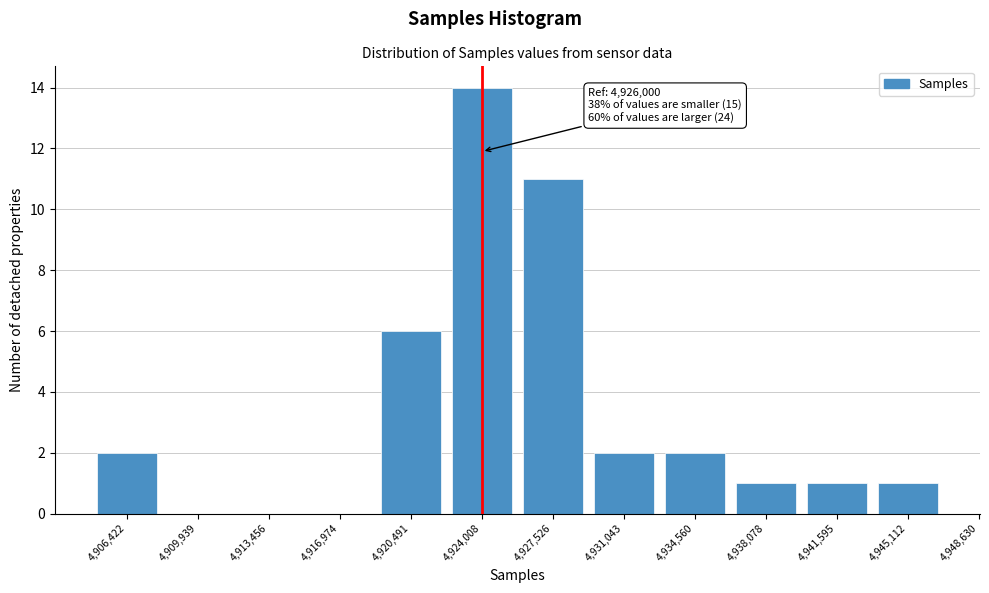

Reading left to right, extract all data points from this chart.

4,906,422=2	4,909,939=0	4,913,456=0	4,916,974=0	4,920,491=6	4,924,008=14	4,927,526=11	4,931,043=2	4,934,560=2	4,938,078=1	4,941,595=1	4,945,112=1